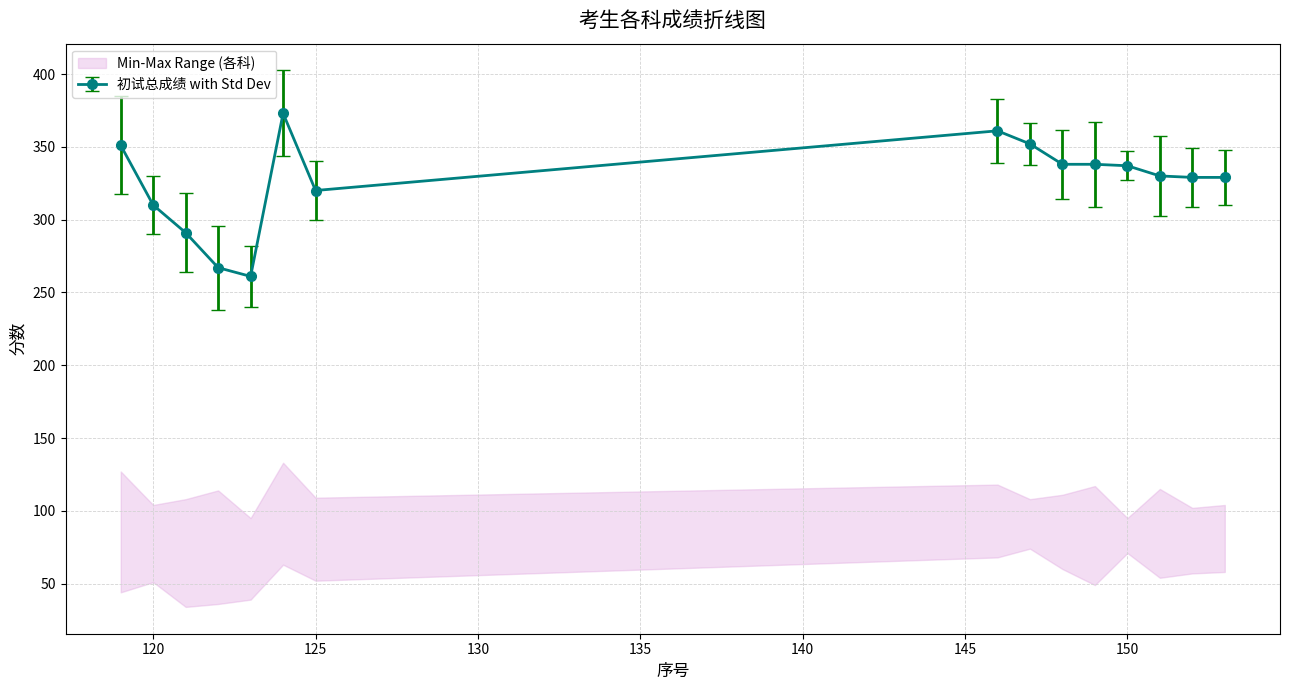

What is the greatest value displayed?

373